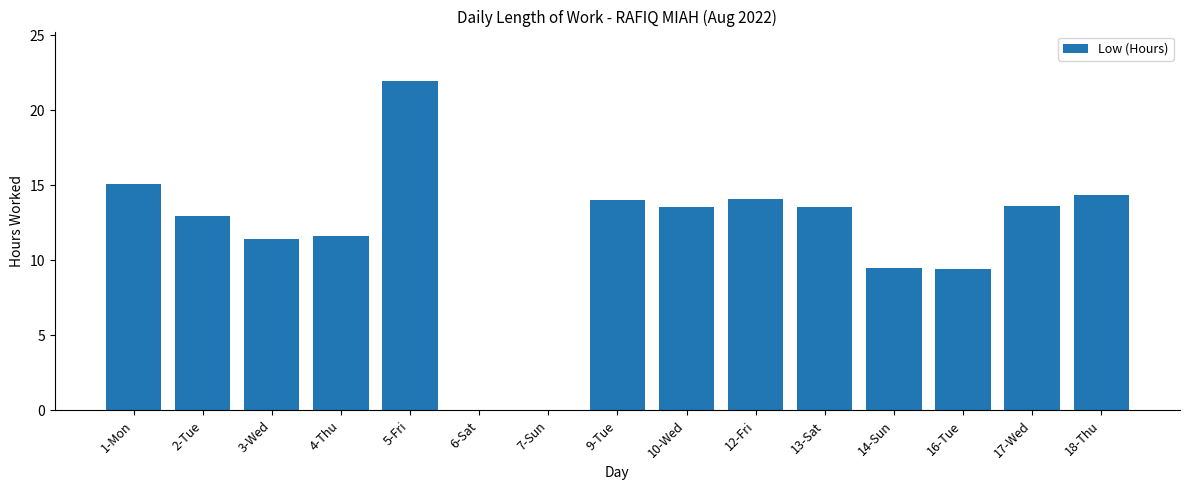

Between 4-Thu and 2-Tue, which is larger?

2-Tue